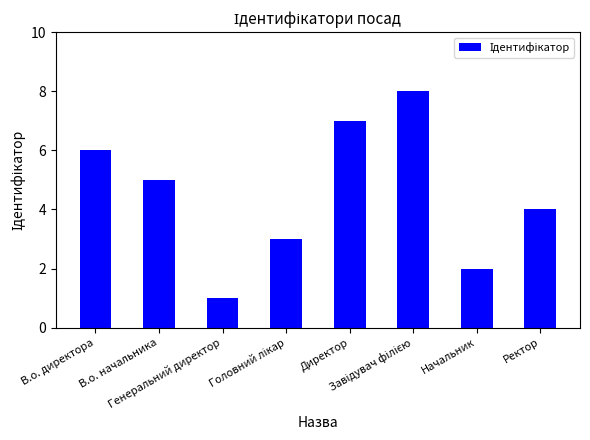

What is the change in value from Генеральний директор to Ректор?

+3